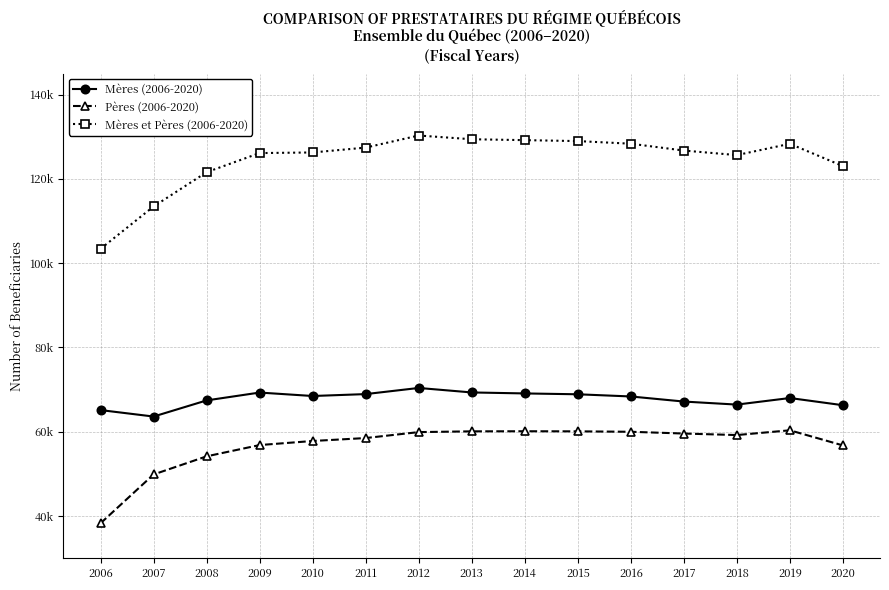

Reading left to right, extract all data points from this chart.

Mères (2006-2020): 2006=65130	2007=63598	2008=67426	2009=69290	2010=68472	2011=68924	2012=70380	2013=69316	2014=69082	2015=68880	2016=68361	2017=67155	2018=66433	2019=67992	2020=66287
Pères (2006-2020): 2006=38269	2007=49851	2008=54154	2009=56830	2010=57796	2011=58495	2012=59906	2013=60086	2014=60108	2015=60085	2016=59983	2017=59564	2018=59206	2019=60334	2020=56747
Mères et Pères (2006-2020): 2006=103399	2007=113449	2008=121580	2009=126120	2010=126268	2011=127419	2012=130286	2013=129402	2014=129190	2015=128965	2016=128344	2017=126719	2018=125639	2019=128326	2020=123034